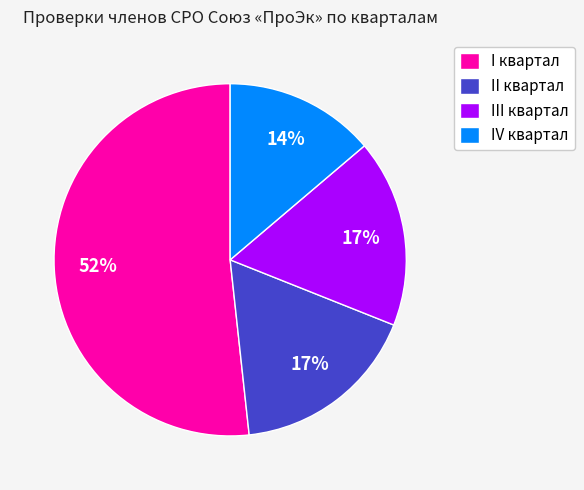

Do I квартал and IV квартал together represent more than half of the pie?

Yes